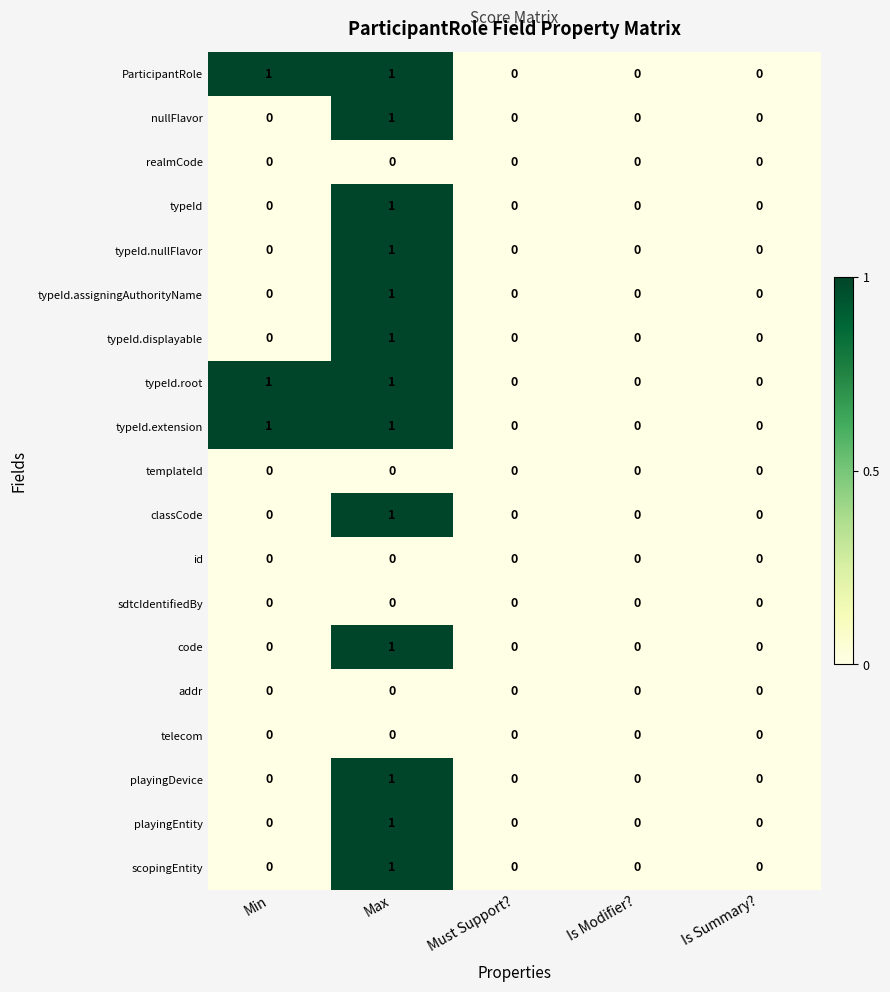

How many classCode values are between 0 and 1?

5